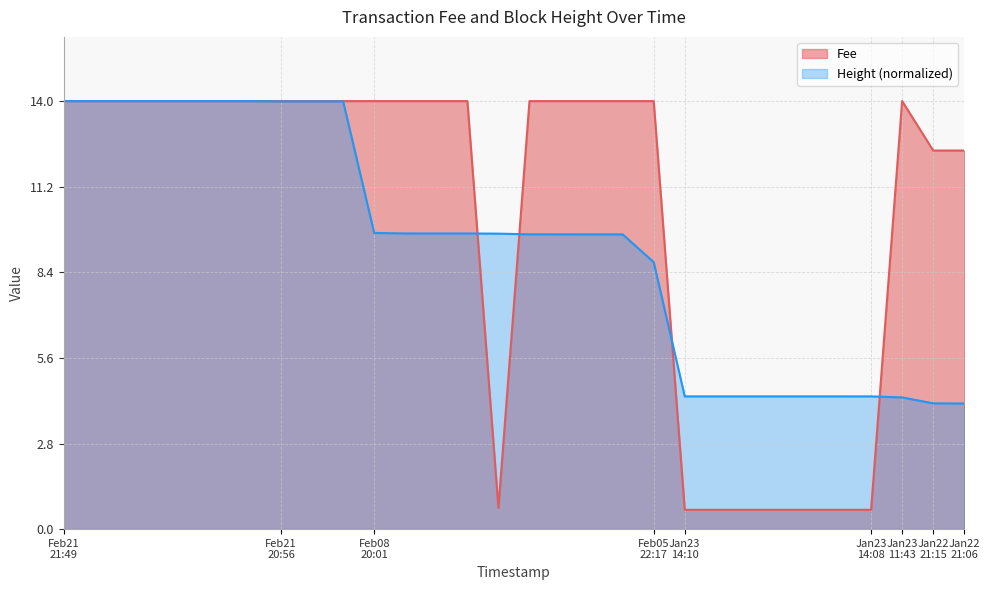

Which series has the widest spread of values?

Fee